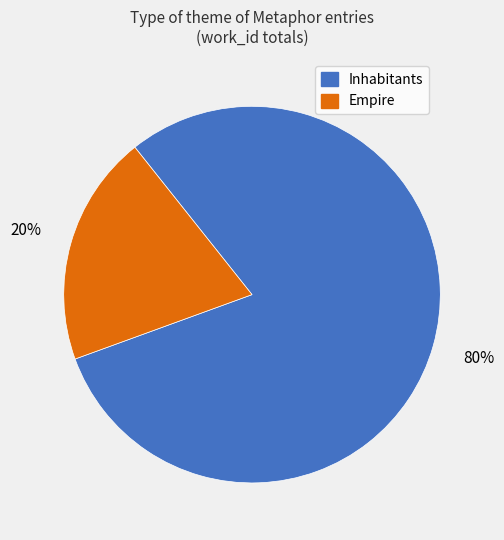

Rank the categories by value from lowest to highest.

Empire, Inhabitants